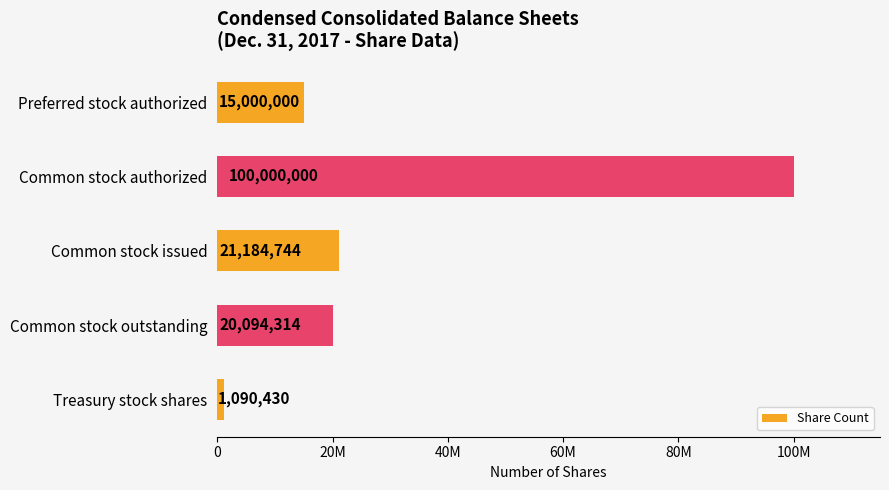

Are the bars horizontal?

Yes